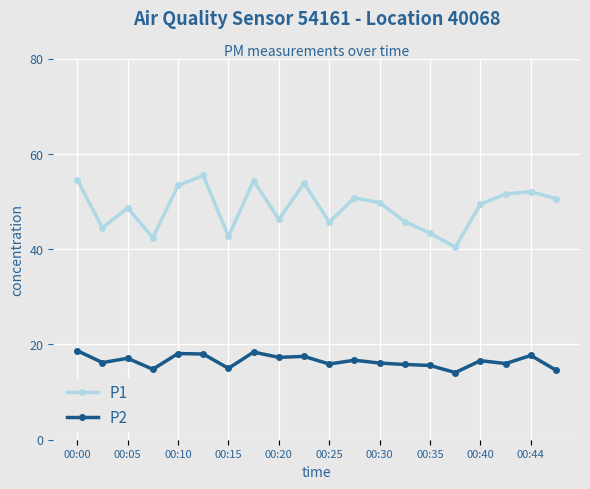

True or false: P1 and P2 cross at least once.

False